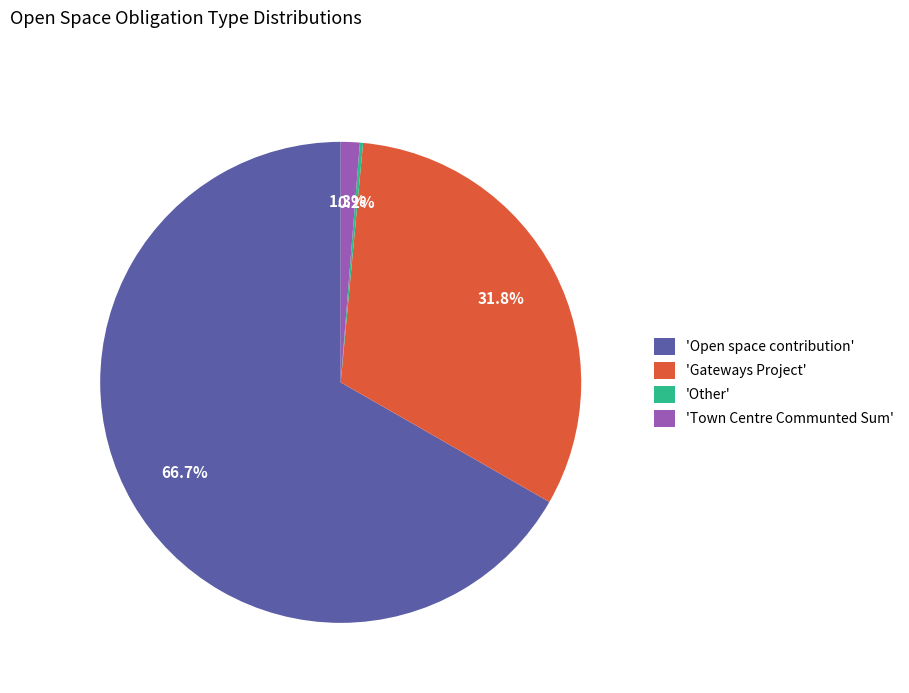

Is there any slice that represents more than half of the pie?

Yes